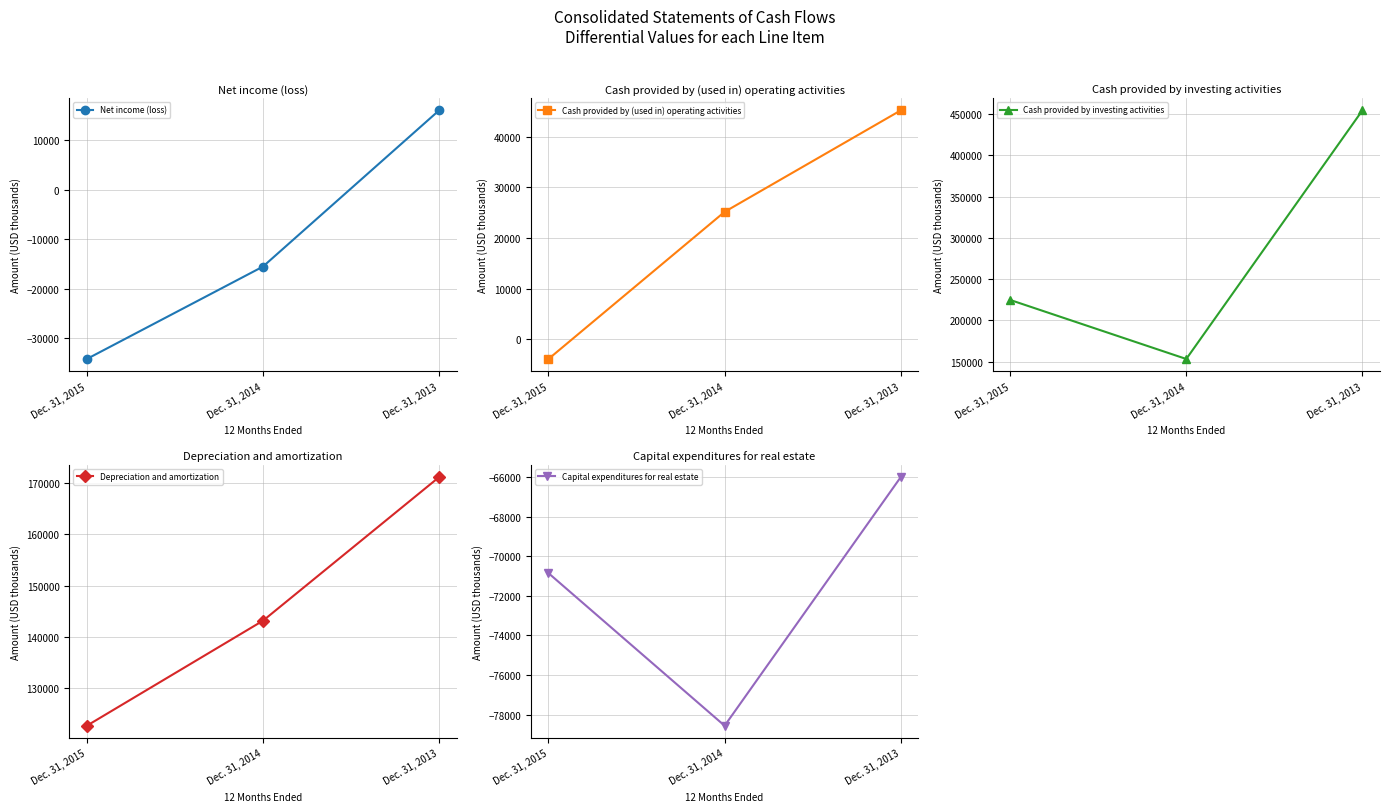

Where does the Cash provided by investing activities series first go above 224854?

Dec. 31, 2013